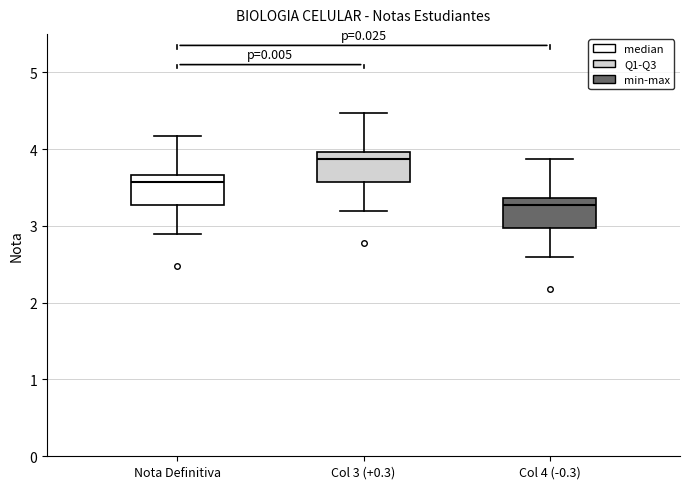

Reading left to right, read every box against the y-axis: the position of its median line, the range the box covers, and the ends of its whiskers. The values are not printed on the chart, so give them approximately, as read against the axis.

Nota Definitiva: median 3.6, box 3.3 to 3.7, whiskers 2.9 to 4.2
Col 3 (+0.3): median 3.9, box 3.6 to 4.0, whiskers 3.2 to 4.5
Col 4 (-0.3): median 3.3, box 3.0 to 3.4, whiskers 2.6 to 3.9